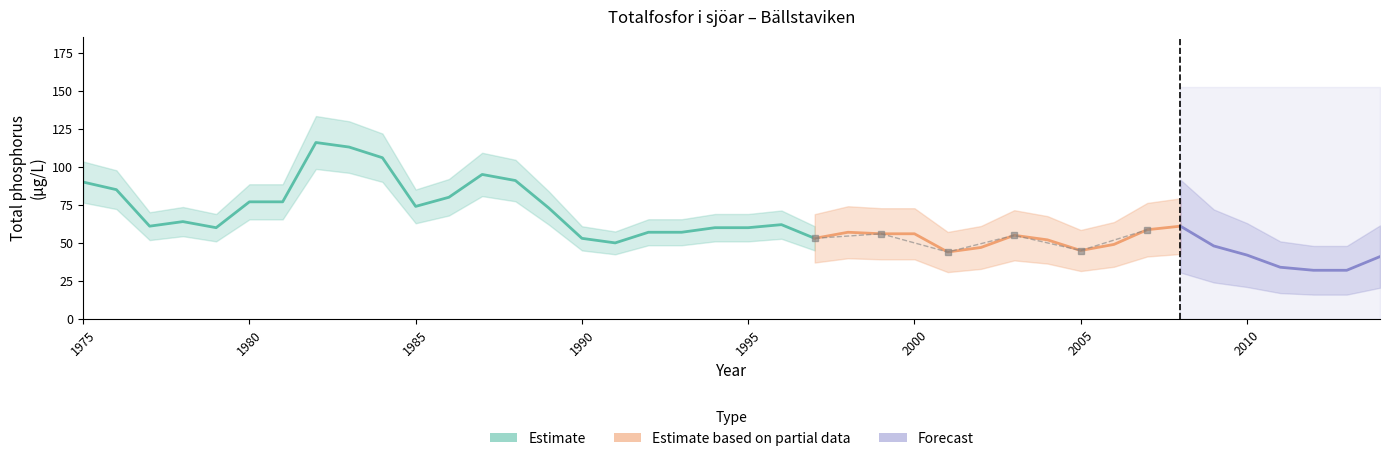

What is the ratio of the value at 2007 to the value at 2014?

1.4